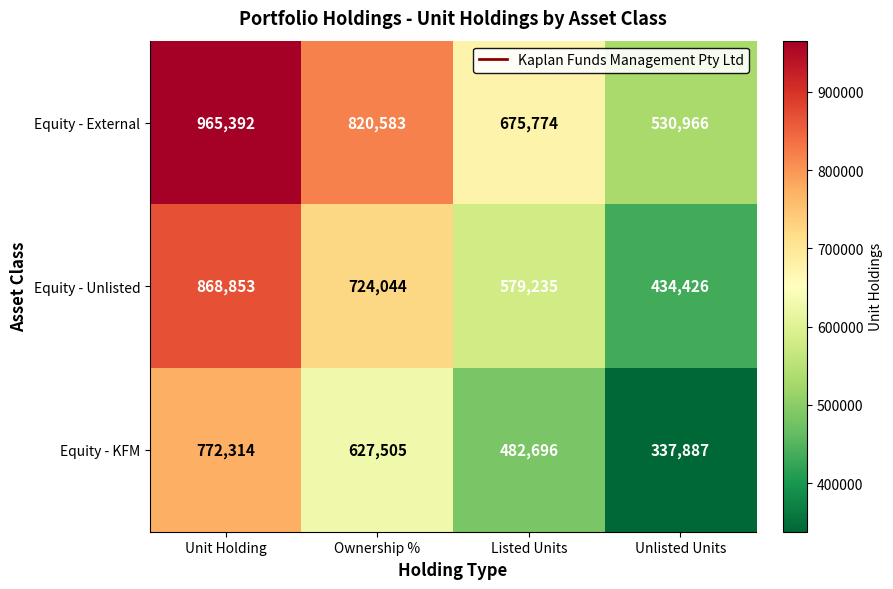

Reading left to right, transcribe all the data shown in this chart.

Equity - External: 965392	820583	675774	530966
Equity - Unlisted: 868853	724044	579235	434426
Equity - KFM: 772314	627505	482696	337887